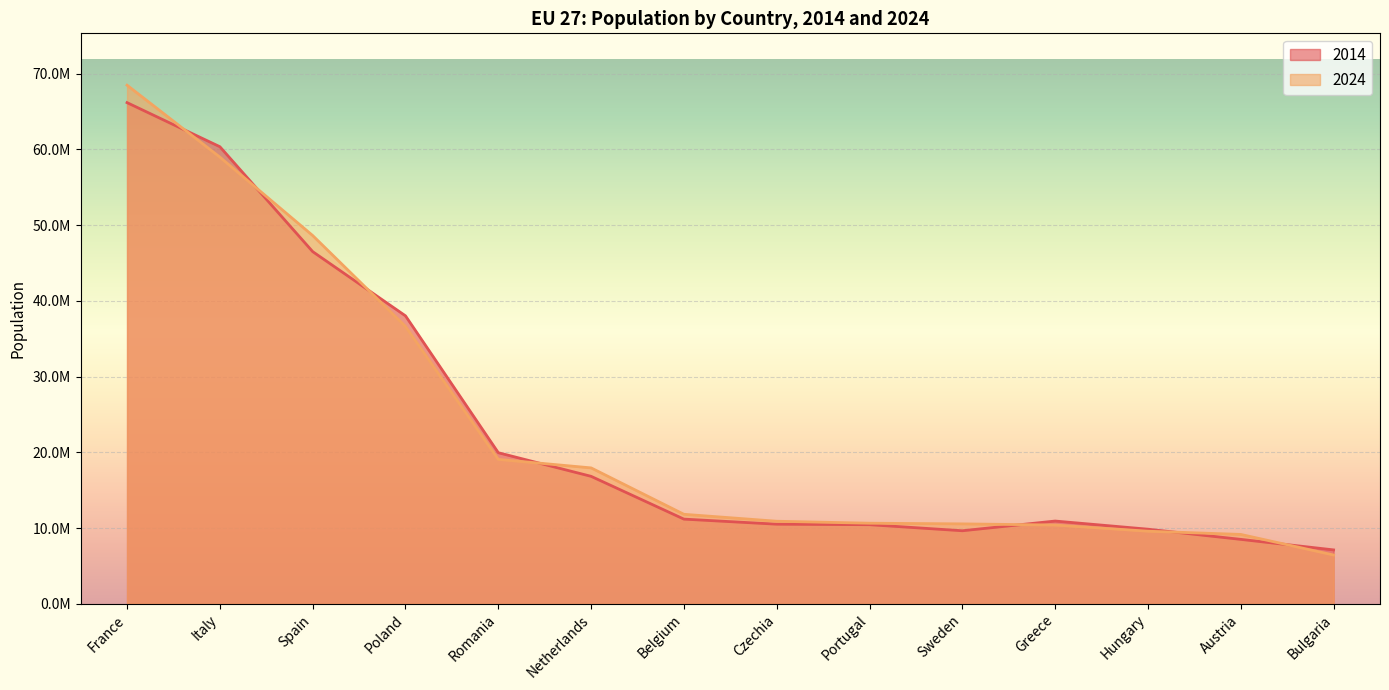

Rank the series by their maximum value, from lowest to highest.

2014, 2024